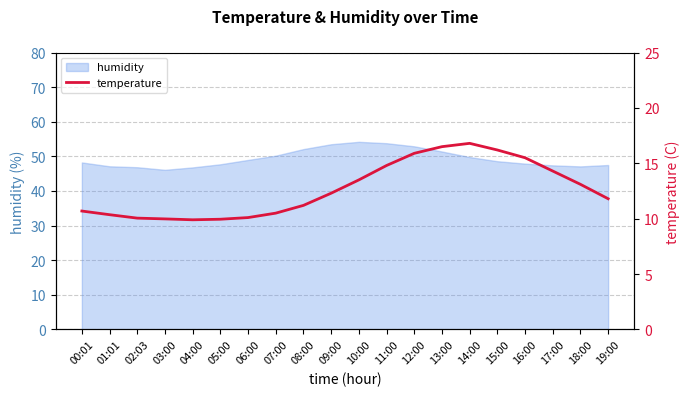

True or false: humidity has a value of 49.0 at 06:00.

True